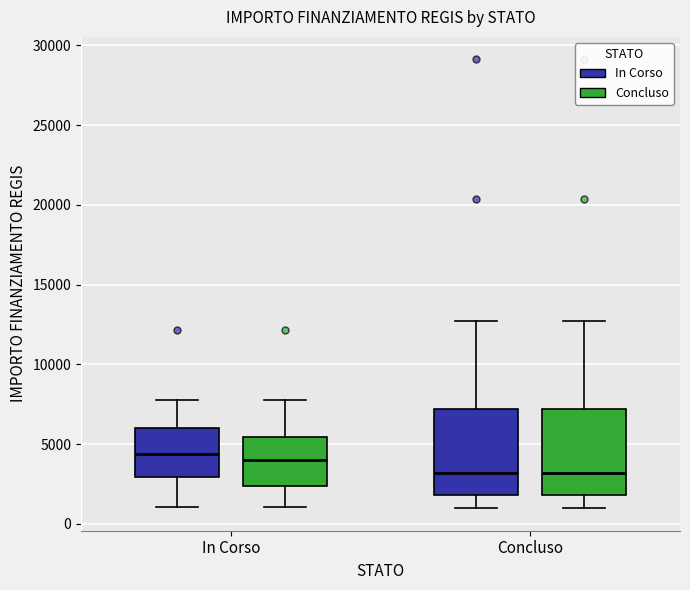

Reading left to right, read every box against the y-axis: the position of its median line, the range the box covers, and the ends of its whiskers. The values are not printed on the chart, so give them approximately, as read against the axis.

In Corso (In Corso): median 4500, box 3000 to 6000, whiskers 1000 to 8000
In Corso (Concluso): median 4000, box 2500 to 5500, whiskers 1000 to 8000
Concluso (In Corso): median 3000, box 2000 to 7000, whiskers 1000 to 12500
Concluso (Concluso): median 3000, box 2000 to 7000, whiskers 1000 to 12500